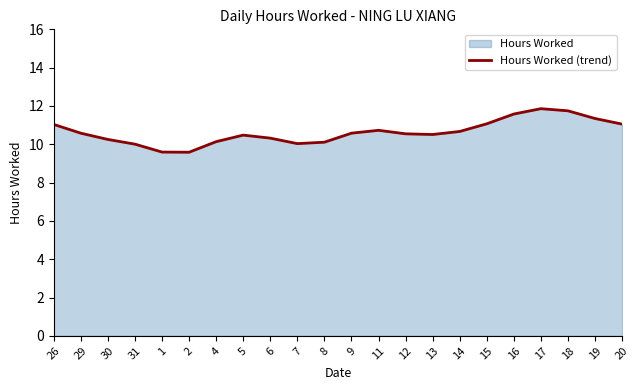

At which label does the data first exceed 10?

26